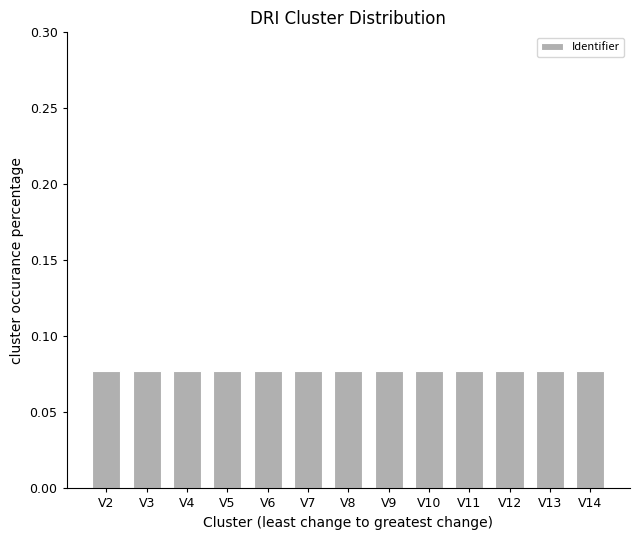

How many values are between 0 and 1?

13